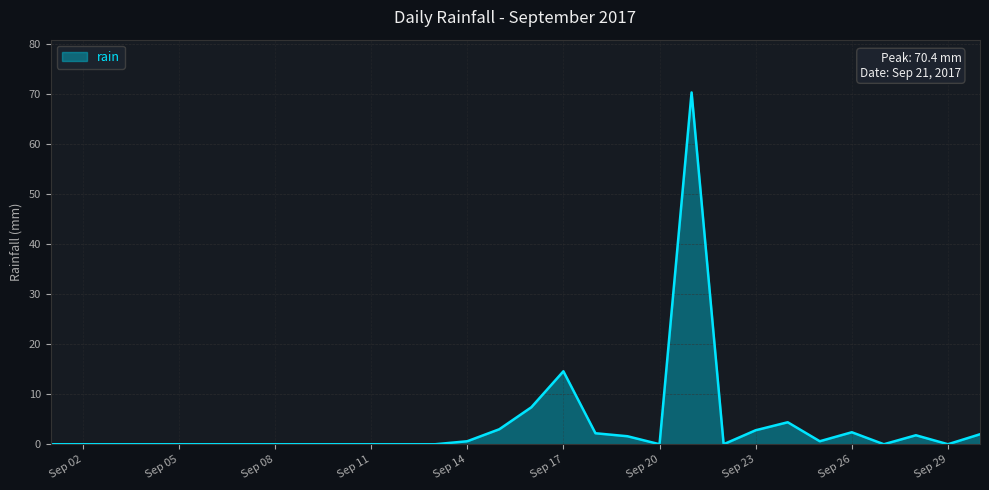

What is the difference between the maximum and minimum values?

70.4